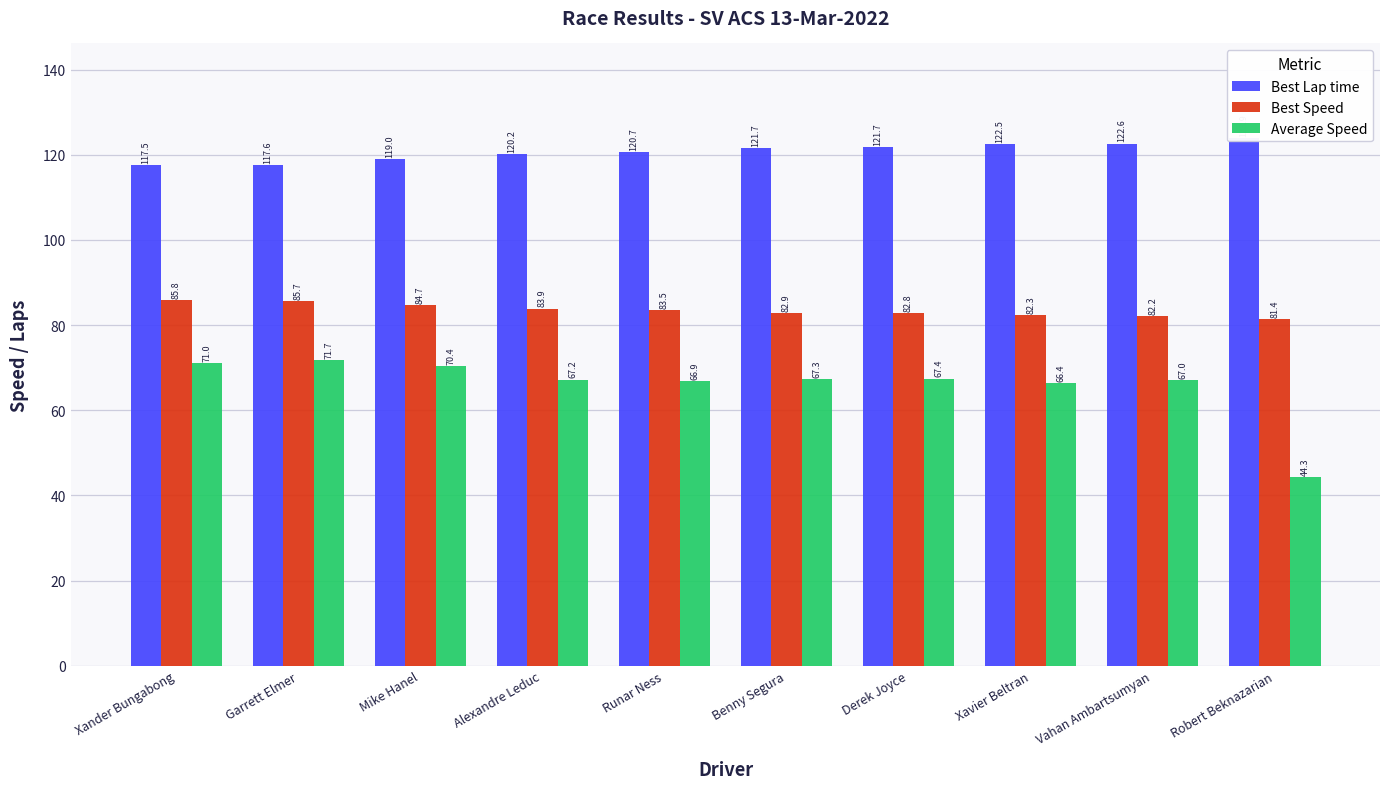

What is the value of the Best Speed bar at the 5th from the left?

83.5